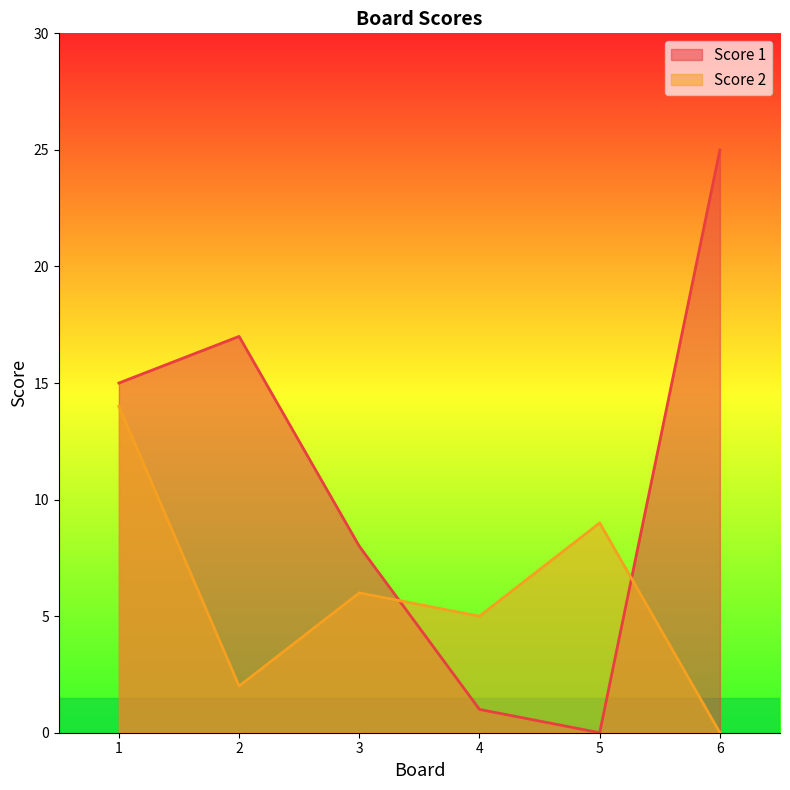

Where do Score 1 and Score 2 first cross each other?

3 and 4